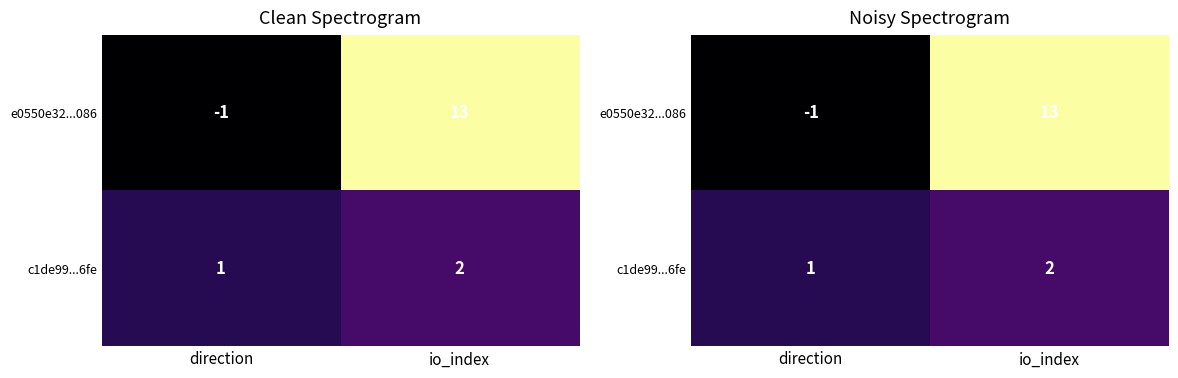

The c1de99...6fe series shows 2 at io_index. True or false?

True